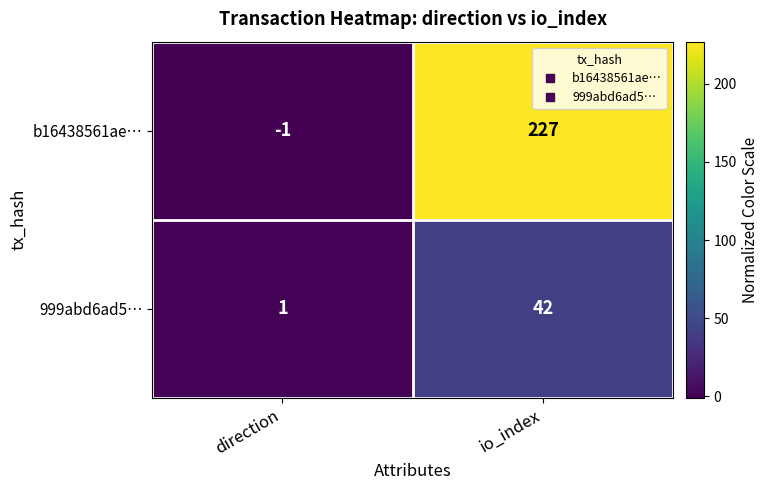

What is the total value across all series at io_index?

269